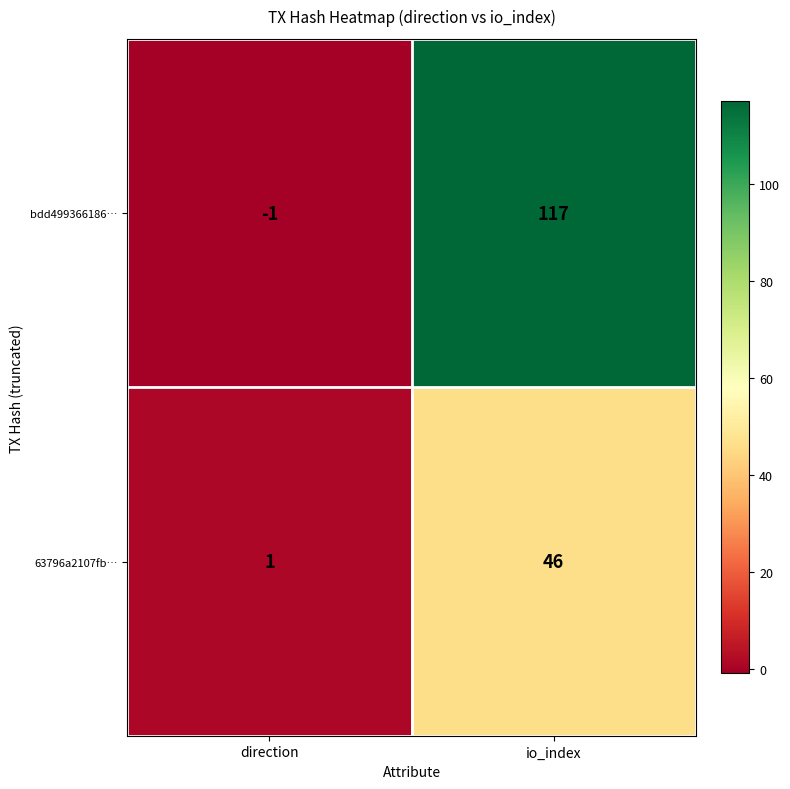

At which category is the sum across all series the highest?

io_index